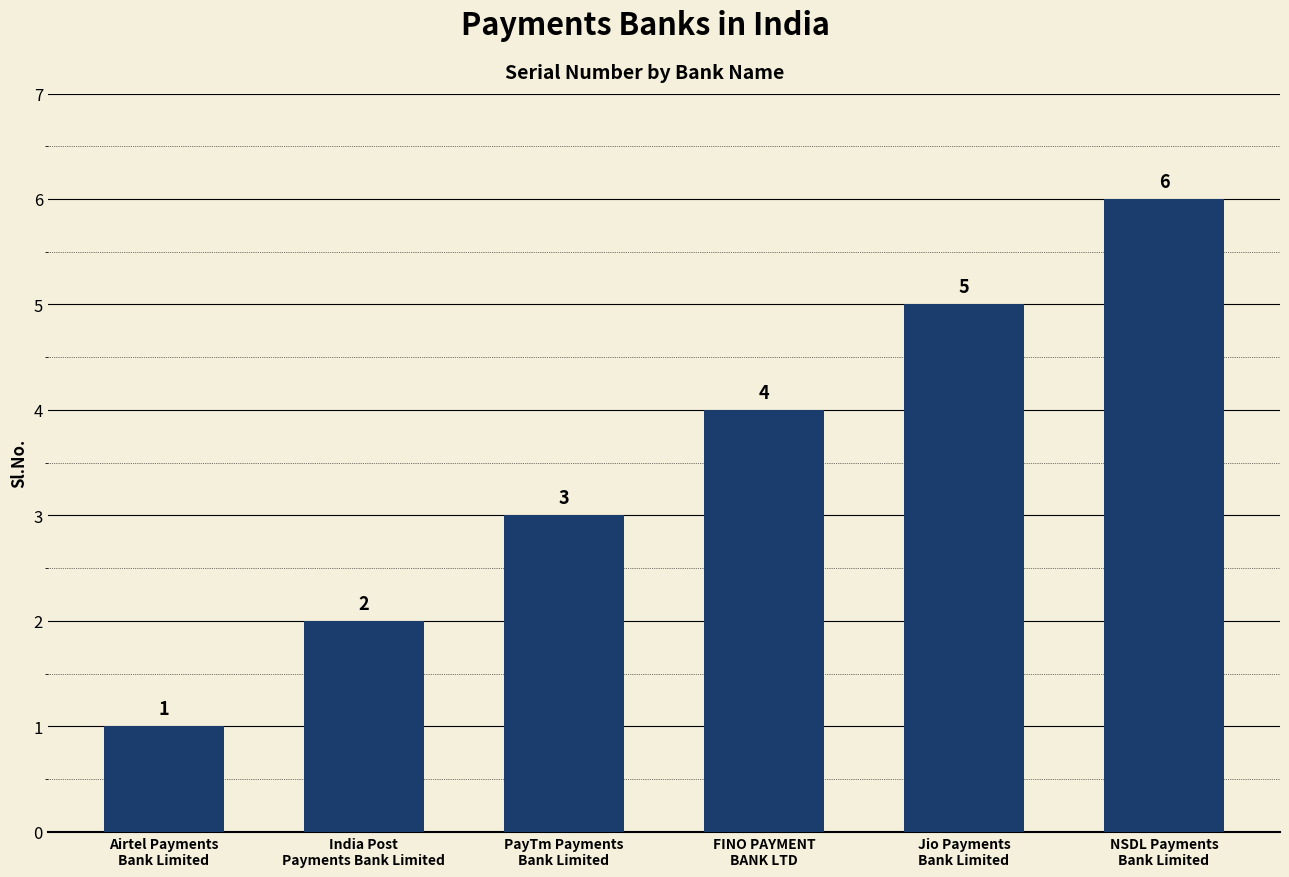

What is the difference between the values at India Post
Payments Bank Limited and Airtel Payments
Bank Limited?

1